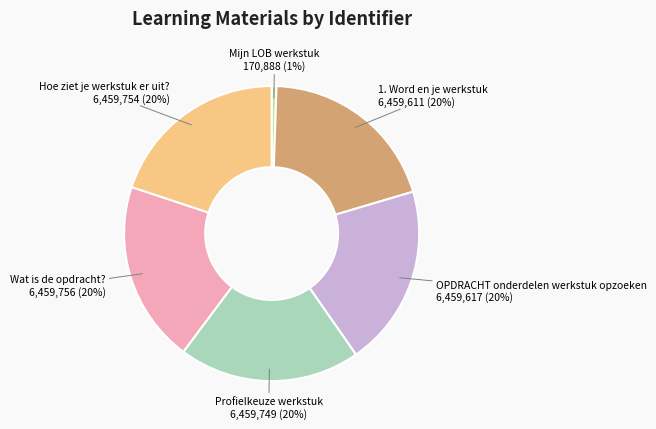

Does any single category account for the majority?

No